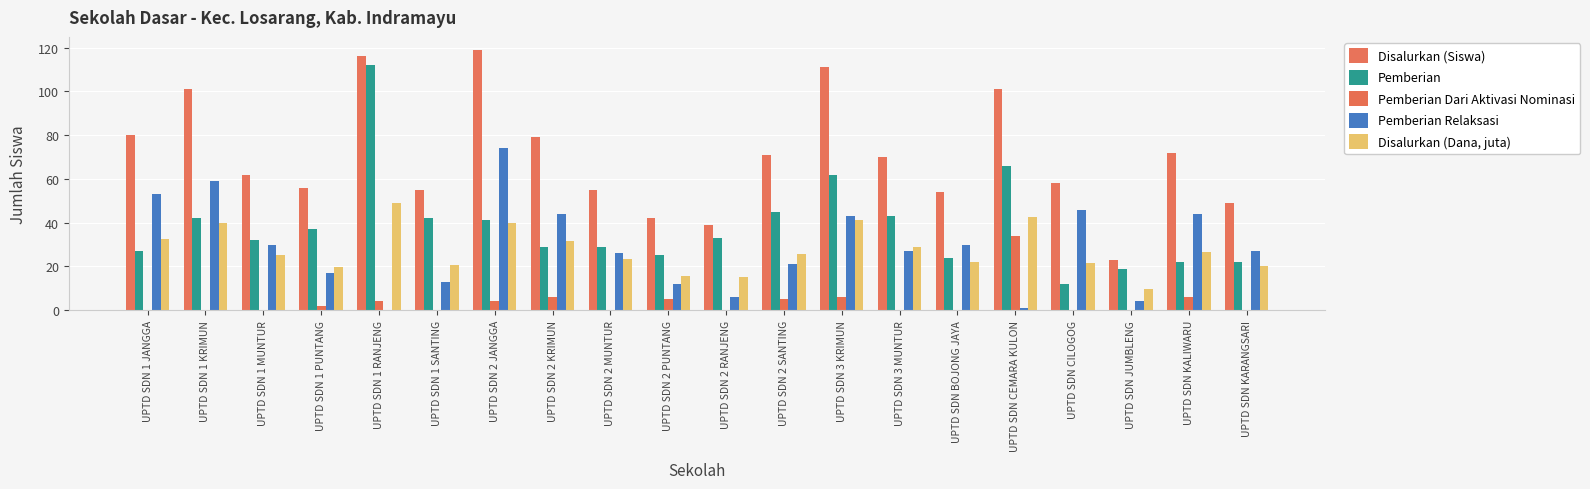

What is the total value across all series at UPTD SDN 1 SANTING?

130.5